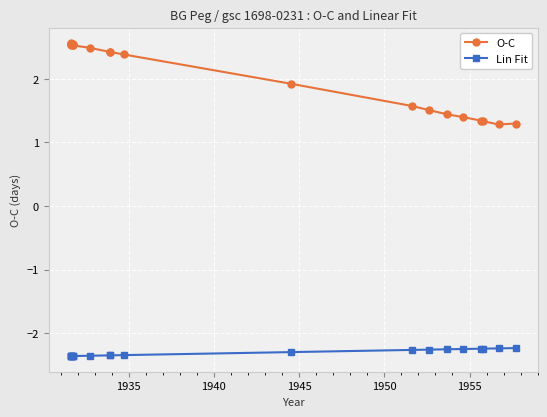

What is the value of the Lin Fit point at the 2nd from the left?

-2.4